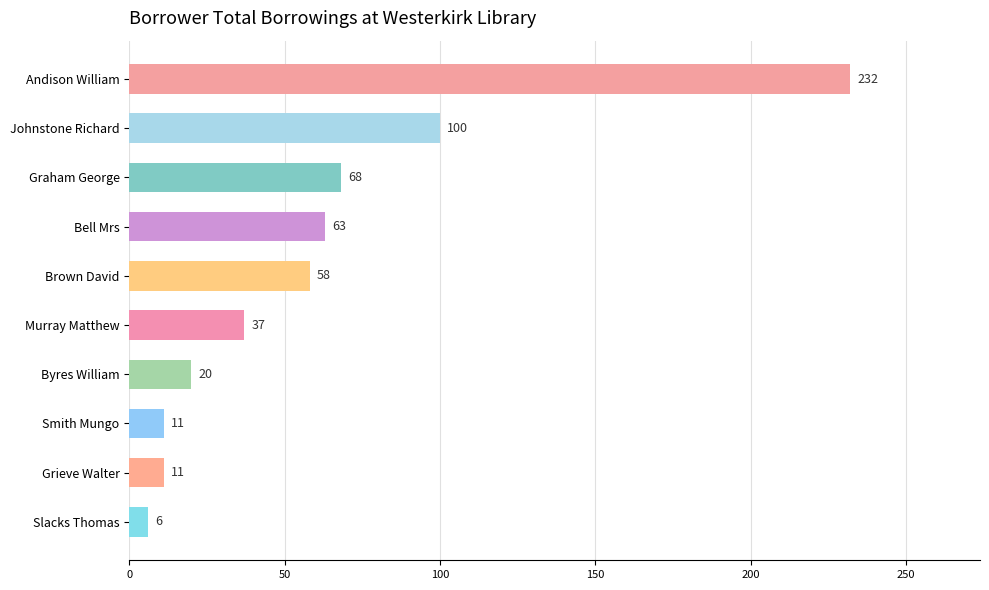

Which category has the lowest value across all series?

Slacks Thomas